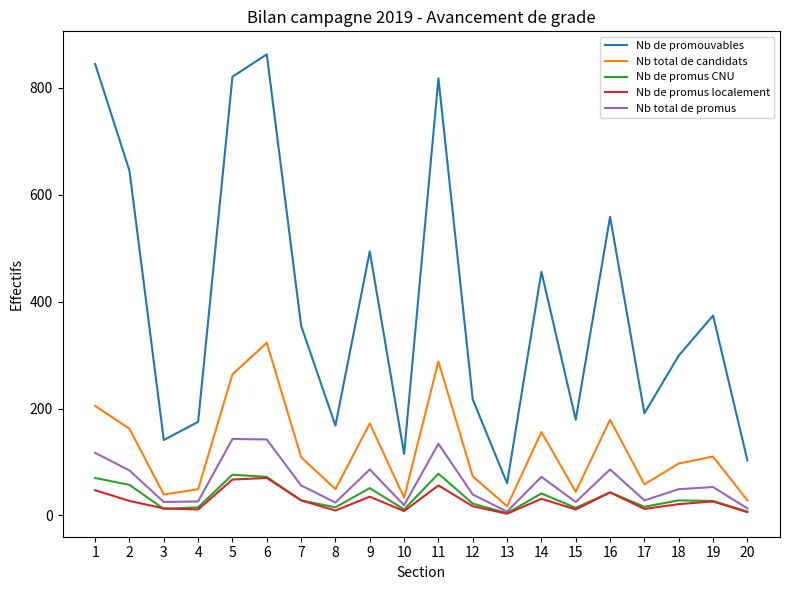

True or false: Nb total de promus and Nb de promouvables cross at least once.

False